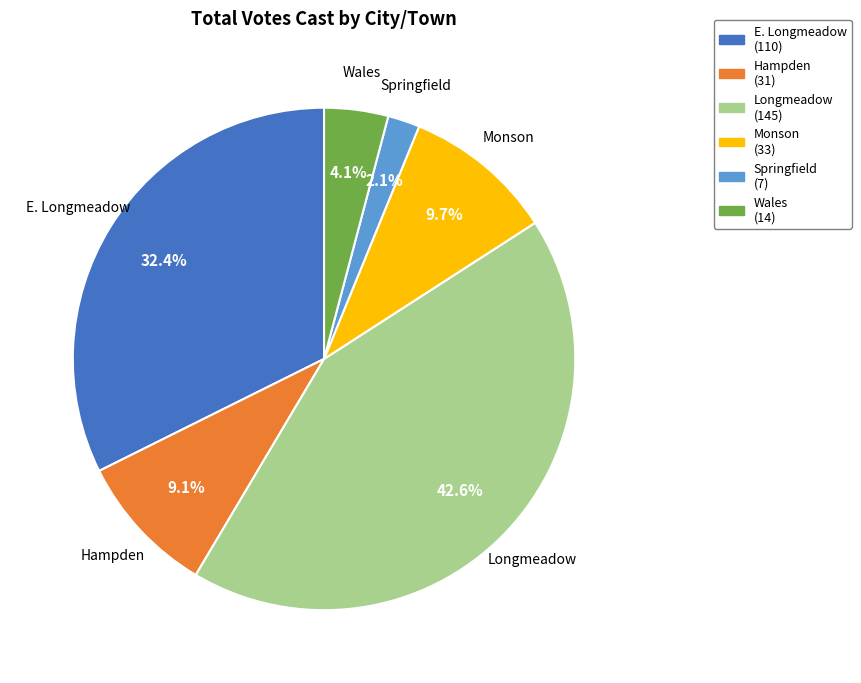

To the nearest percent, what portion does E. Longmeadow represent?

32%